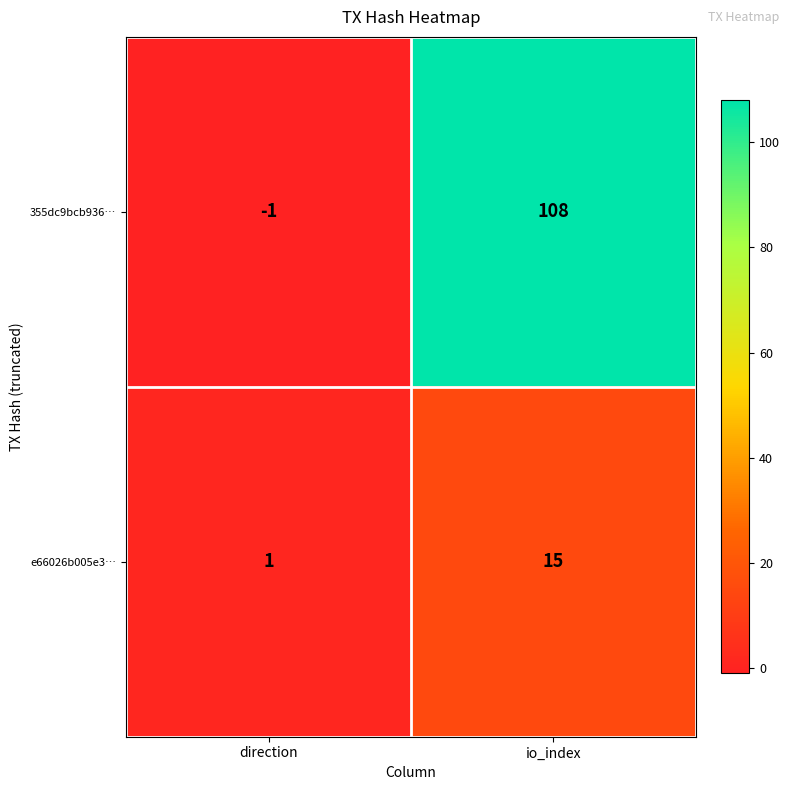

How many positive values does the 355dc9bcb936… series have?

1